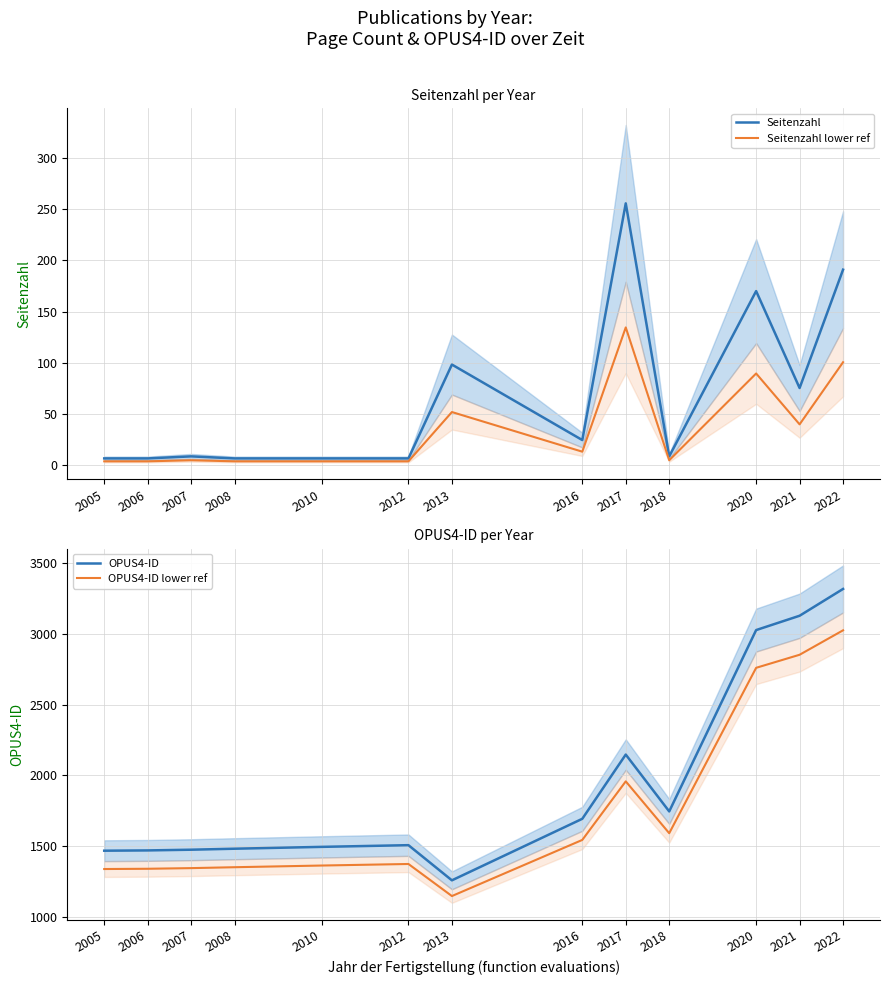

Which category has the lowest value in the Seitenzahl series?

2005